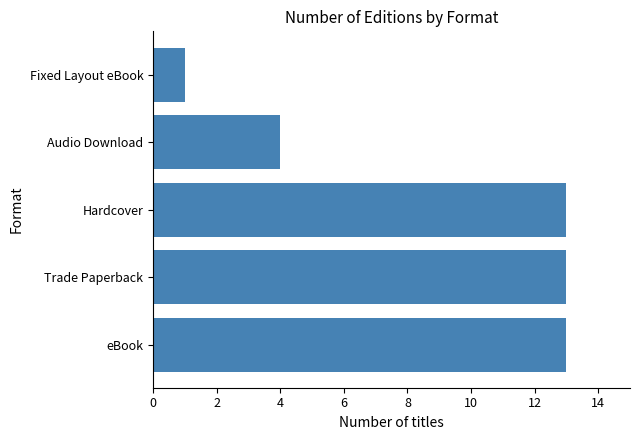

At which label is the value closest to 7?

Audio Download